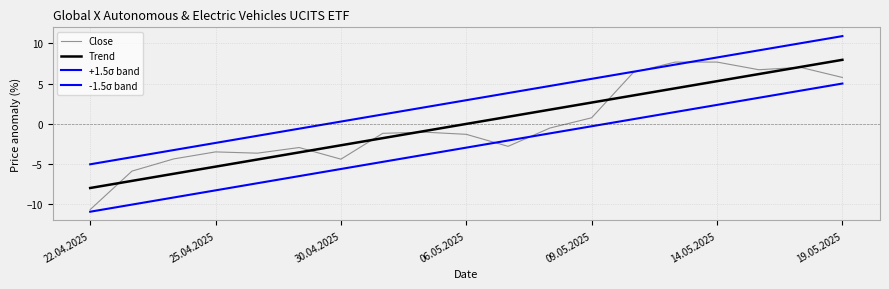

Is this an area chart (filled region under the line)?

No